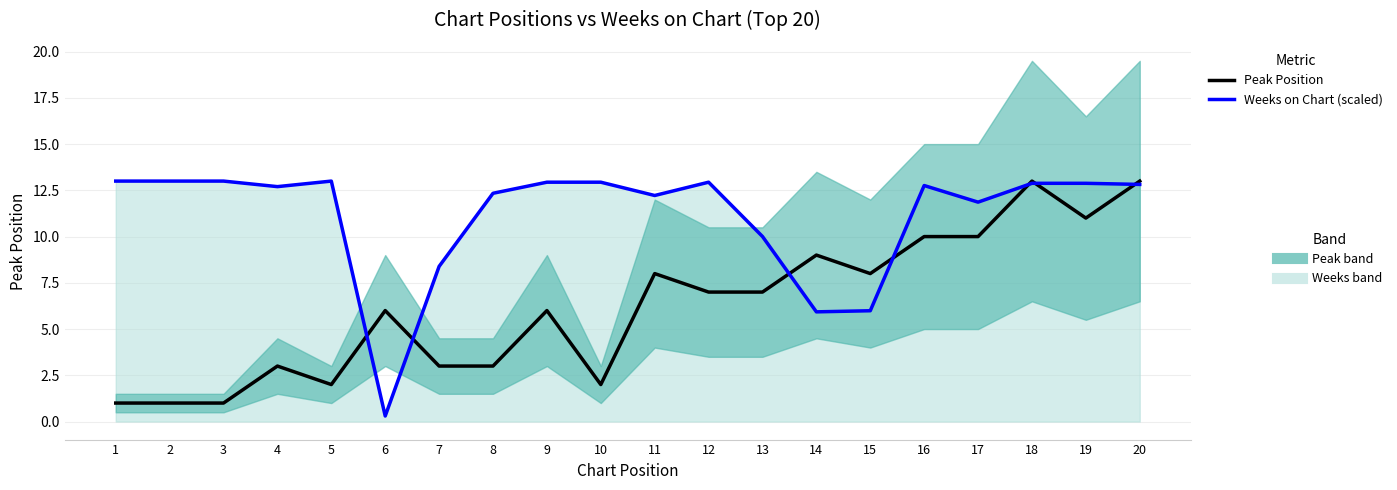

What is the value of the Weeks on Chart (scaled) point at the 9th from the left?

12.9